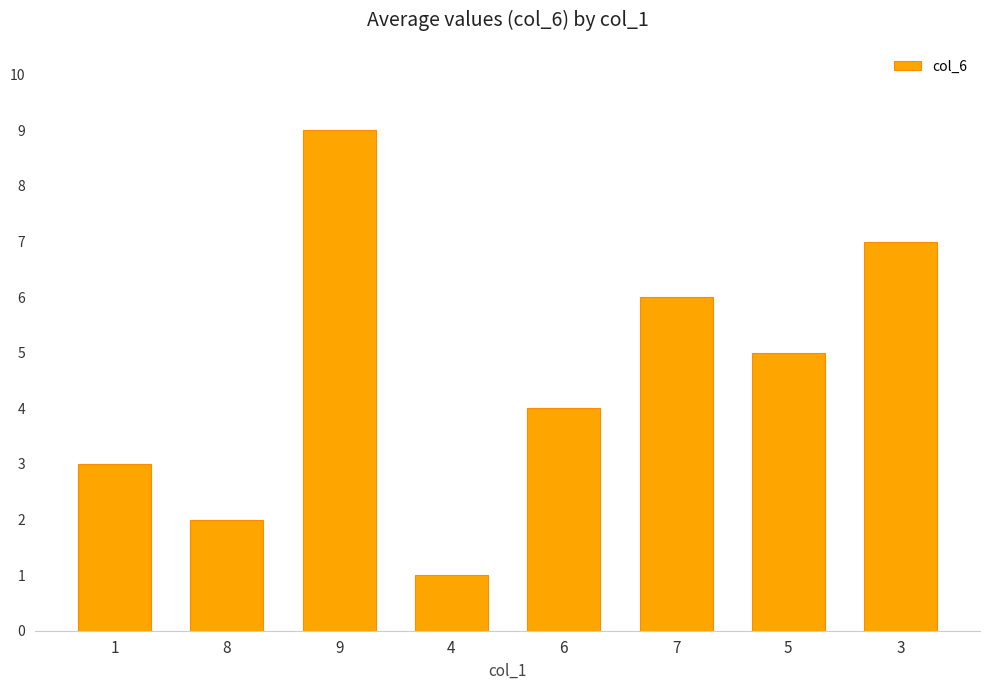

The chart shows a value of 3 at 5. True or false?

False